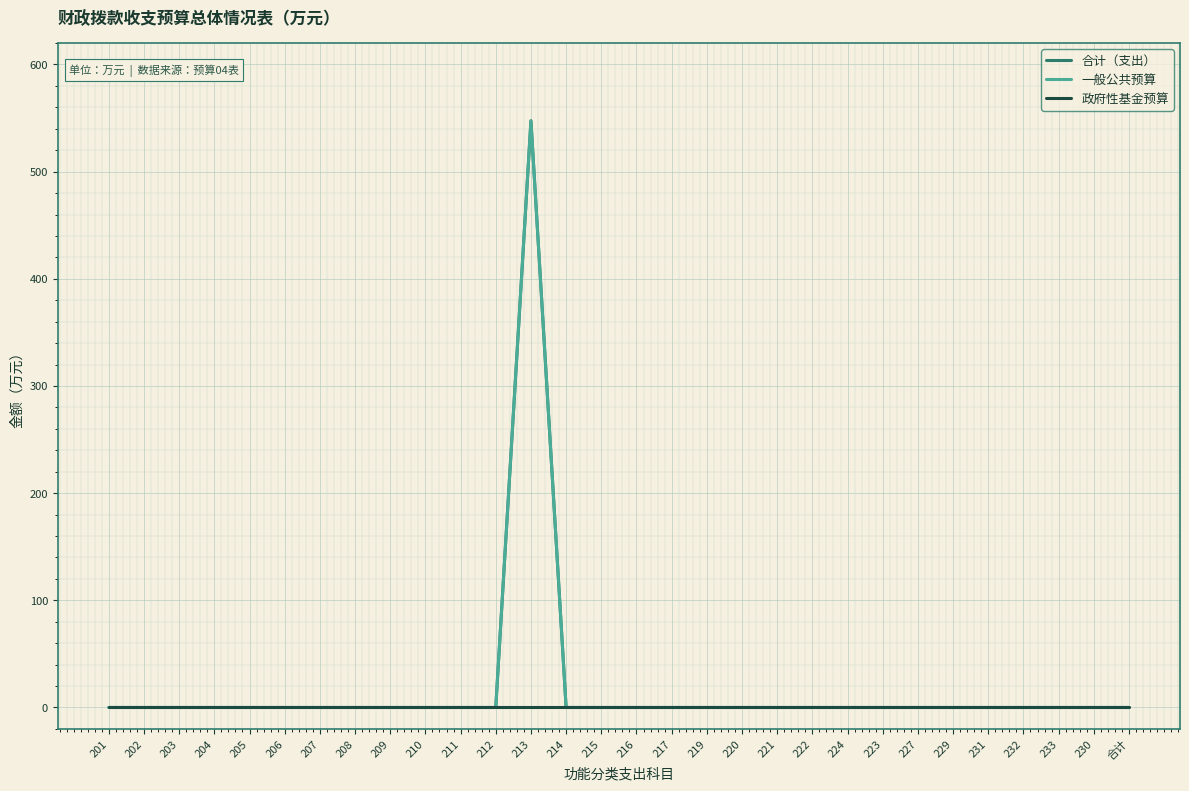

Reading left to right, extract all data points from this chart.

合计（支出）: 201=0.0	202=0.0	203=0.0	204=0.0	205=0.0	206=0.0	207=0.0	208=0.0	209=0.0	210=0.0	211=0.0	212=0.0	213=547.5	214=0.0	215=0.0	216=0.0	217=0.0	219=0.0	220=0.0	221=0.0	222=0.0	224=0.0	223=0.0	227=0.0	229=0.0	231=0.0	232=0.0	233=0.0	230=0.0	合计=0.0
一般公共预算: 201=0.0	202=0.0	203=0.0	204=0.0	205=0.0	206=0.0	207=0.0	208=0.0	209=0.0	210=0.0	211=0.0	212=0.0	213=547.5	214=0.0	215=0.0	216=0.0	217=0.0	219=0.0	220=0.0	221=0.0	222=0.0	224=0.0	223=0.0	227=0.0	229=0.0	231=0.0	232=0.0	233=0.0	230=0.0	合计=0.0
政府性基金预算: 201=0.0	202=0.0	203=0.0	204=0.0	205=0.0	206=0.0	207=0.0	208=0.0	209=0.0	210=0.0	211=0.0	212=0.0	213=0.0	214=0.0	215=0.0	216=0.0	217=0.0	219=0.0	220=0.0	221=0.0	222=0.0	224=0.0	223=0.0	227=0.0	229=0.0	231=0.0	232=0.0	233=0.0	230=0.0	合计=0.0